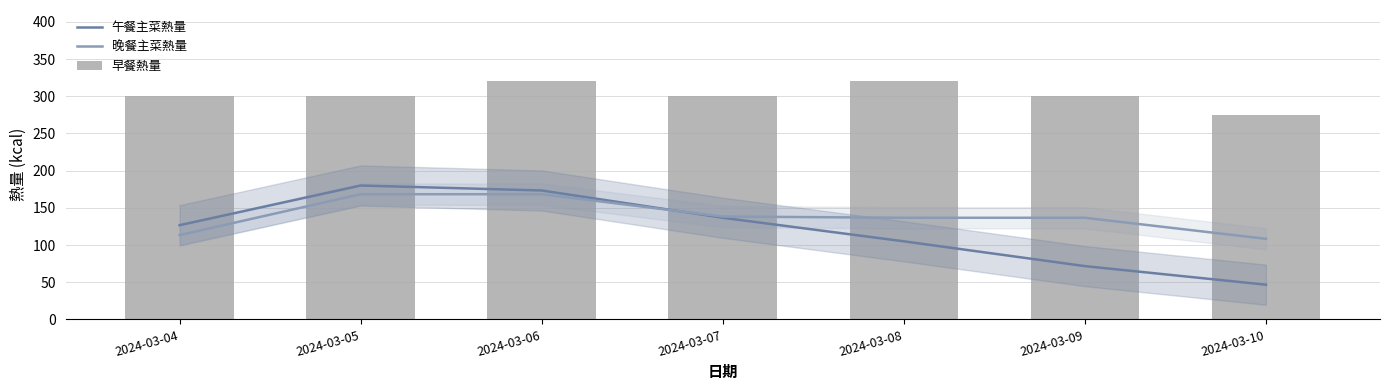

Rank the series at 2024-03-06 from lowest to highest value.

晚餐主菜熱量, 午餐主菜熱量, 早餐熱量